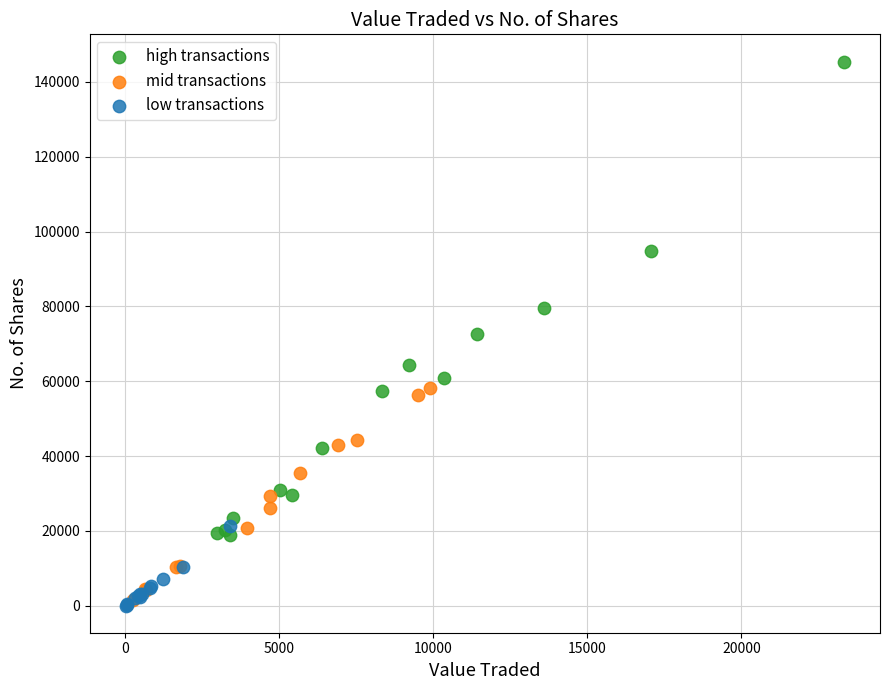

Which series has the largest Y range (max minus min)?

high transactions